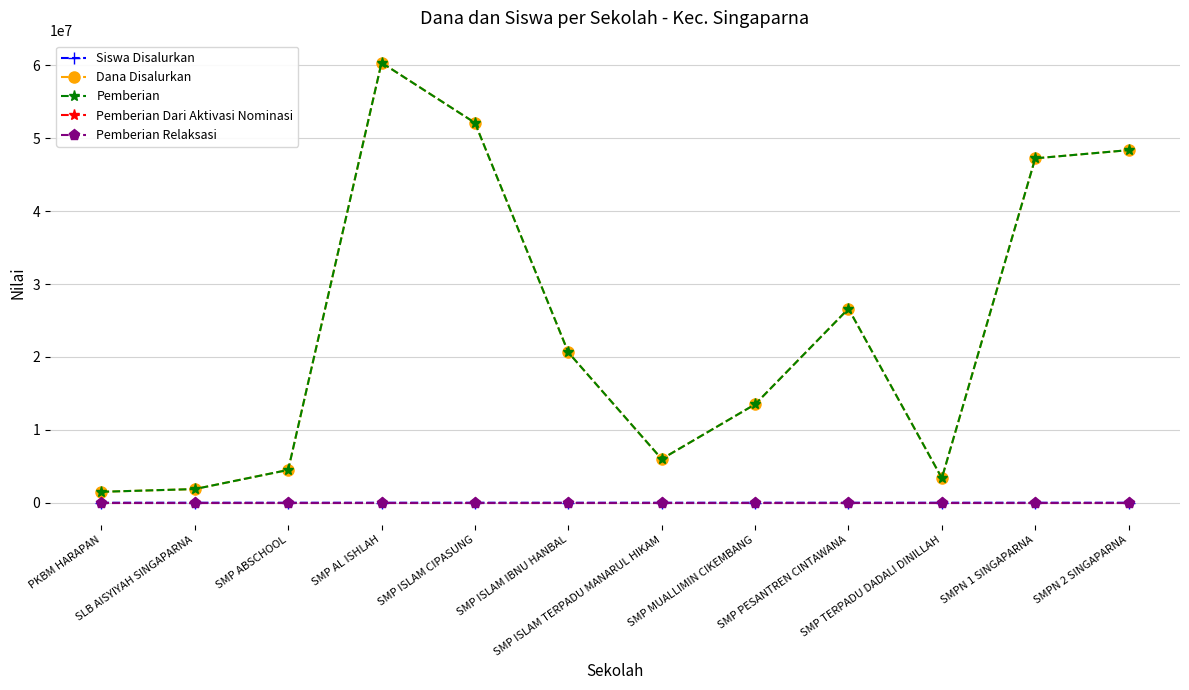

Reading left to right, extract all data points from this chart.

Siswa Disalurkan: 3	5	7	111	88	31	12	25	45	8	79	98
Dana Disalurkan: 1500000	1875000	4500000	60375000	52125000	20625000	6000000	13500000	26625000	3375000	47250000	48375000
Pemberian: 1500000	1875000	4500000	60375000	52125000	20625000	6000000	13500000	26625000	3375000	47250000	48375000
Pemberian Dari Aktivasi Nominasi: 0	0	0	0	0	0	0	0	0	0	0	0
Pemberian Relaksasi: 0	0	0	0	0	0	0	0	0	0	0	0